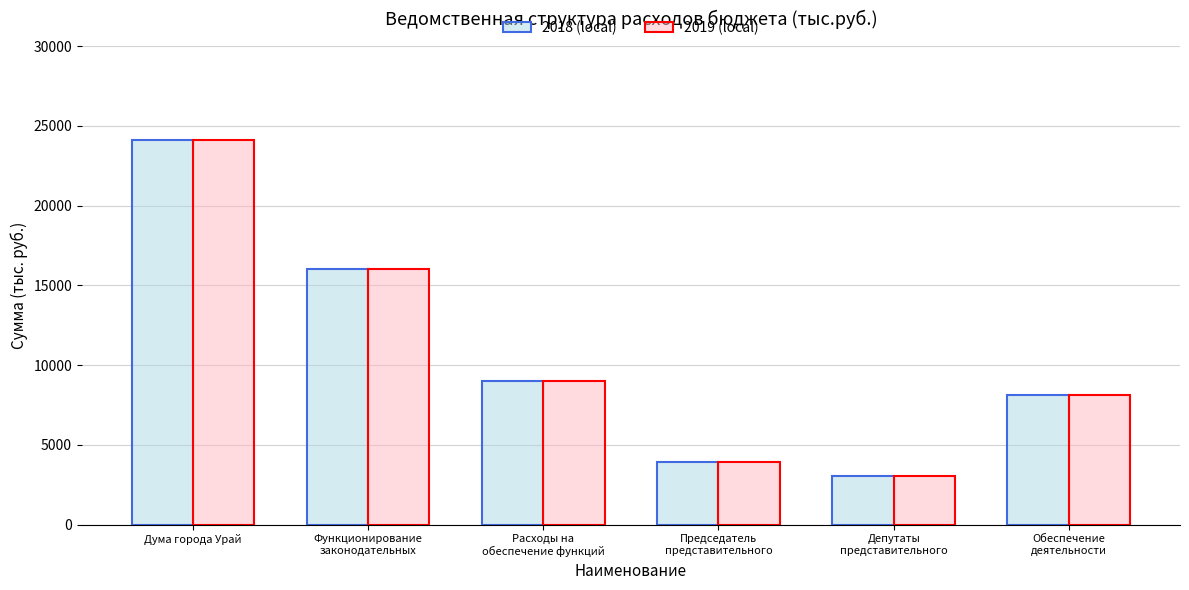

How many categories are shown in the chart?

6